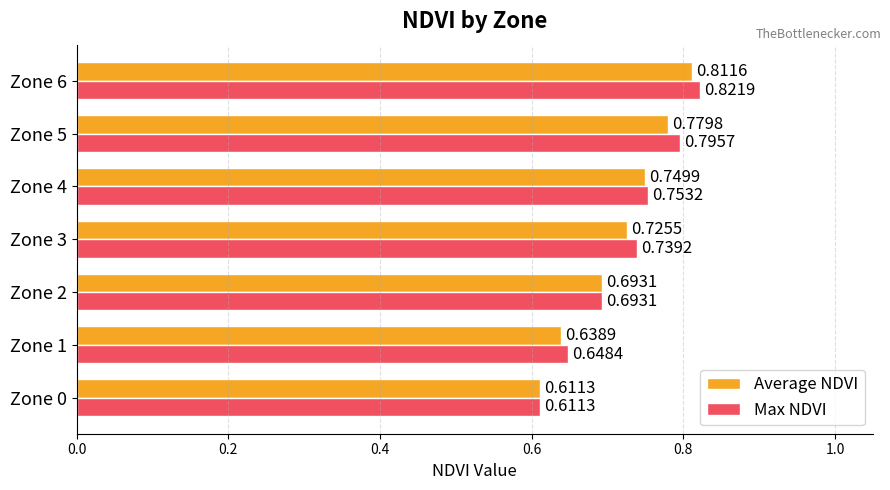

At how many categories does at least one series exceed 0?

7